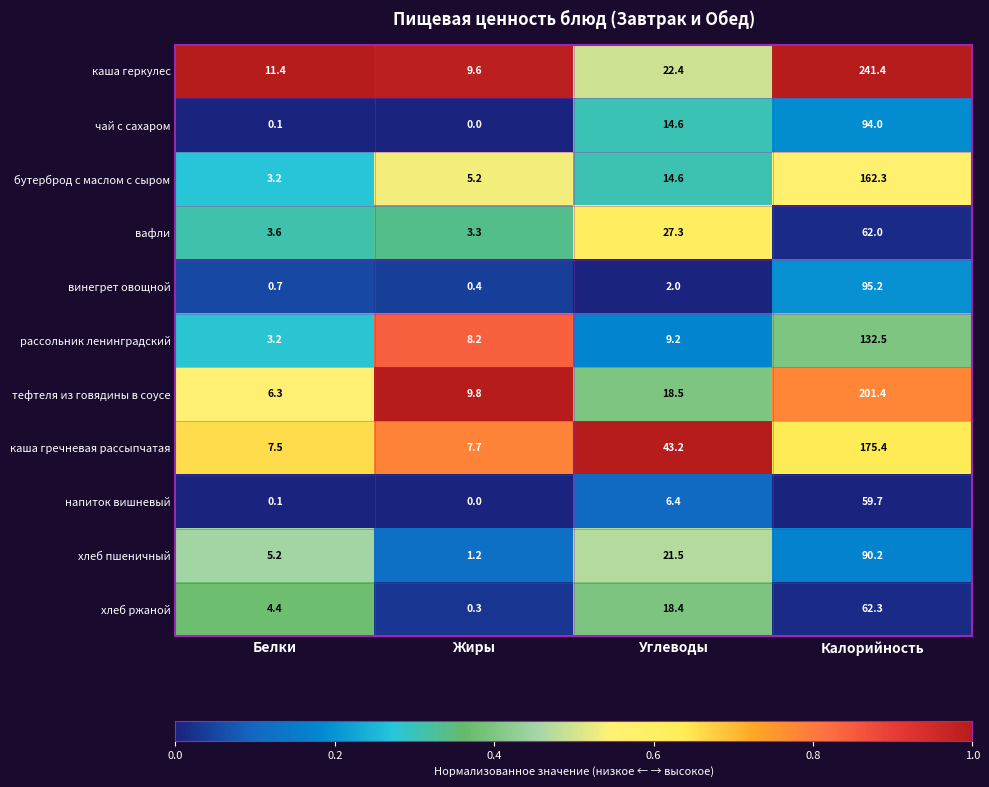

Where is тефтеля из говядины в соусе nearest to the value 103?

Углеводы